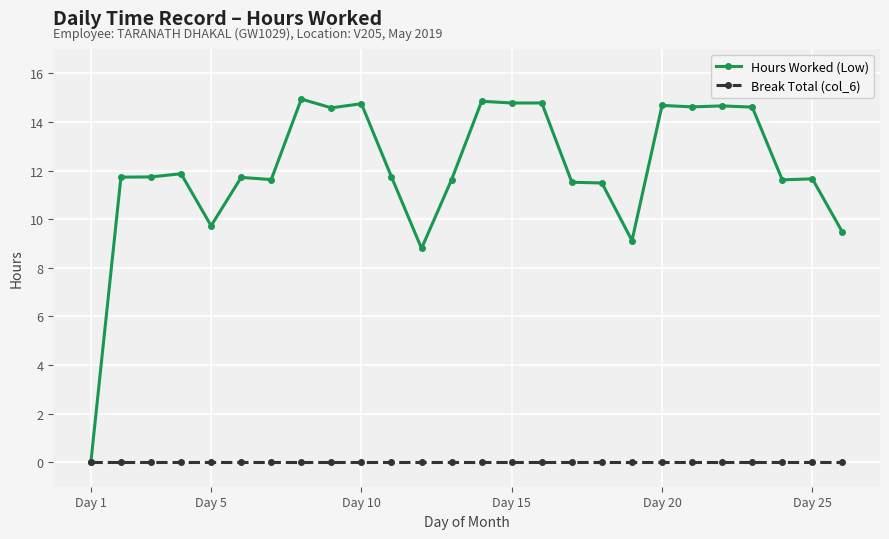

What is the value of the Hours Worked (Low) point at the 7th from the left?

11.6